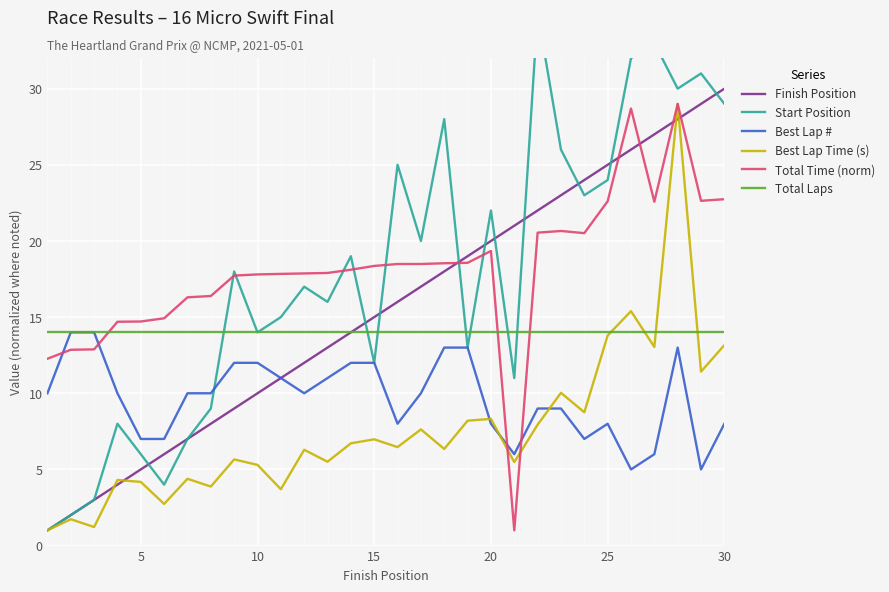

After their last crossing, which series has the higher values: Total Laps or Total Time (norm)?

Total Time (norm)